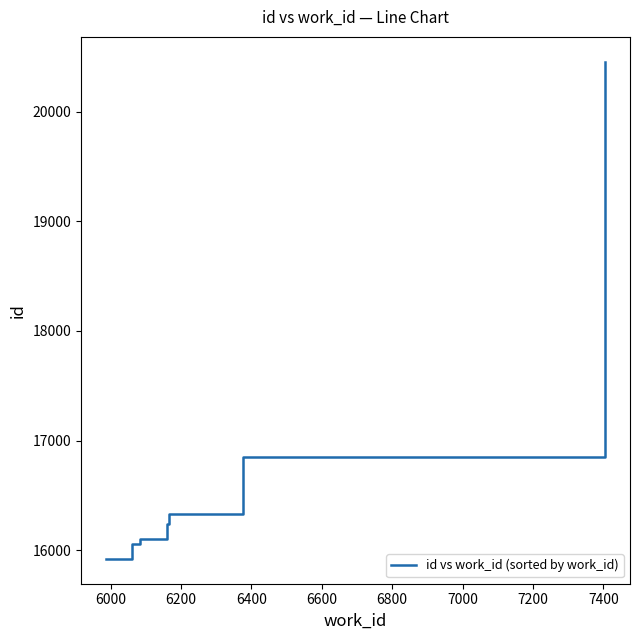

Approximately how many times larger is the value at 6600 compared to 6400?

1.0